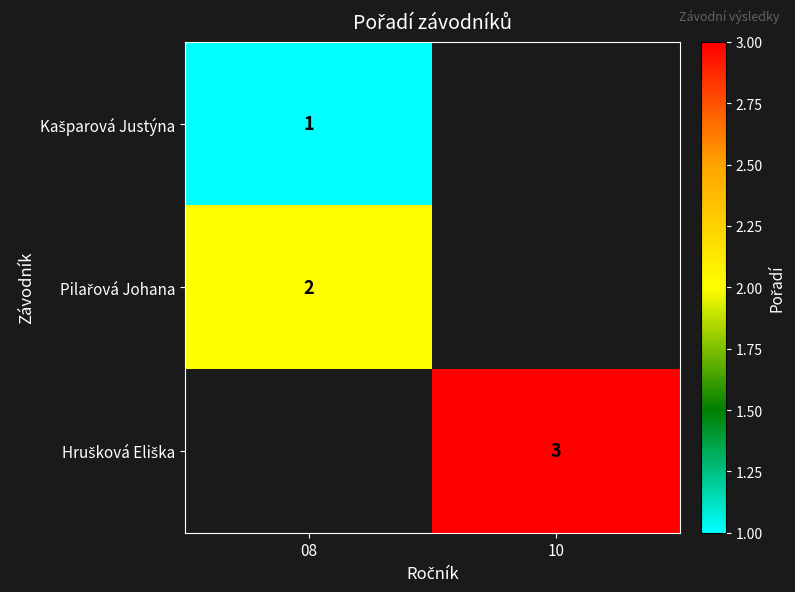

At how many categories does at least one series exceed 2?

1